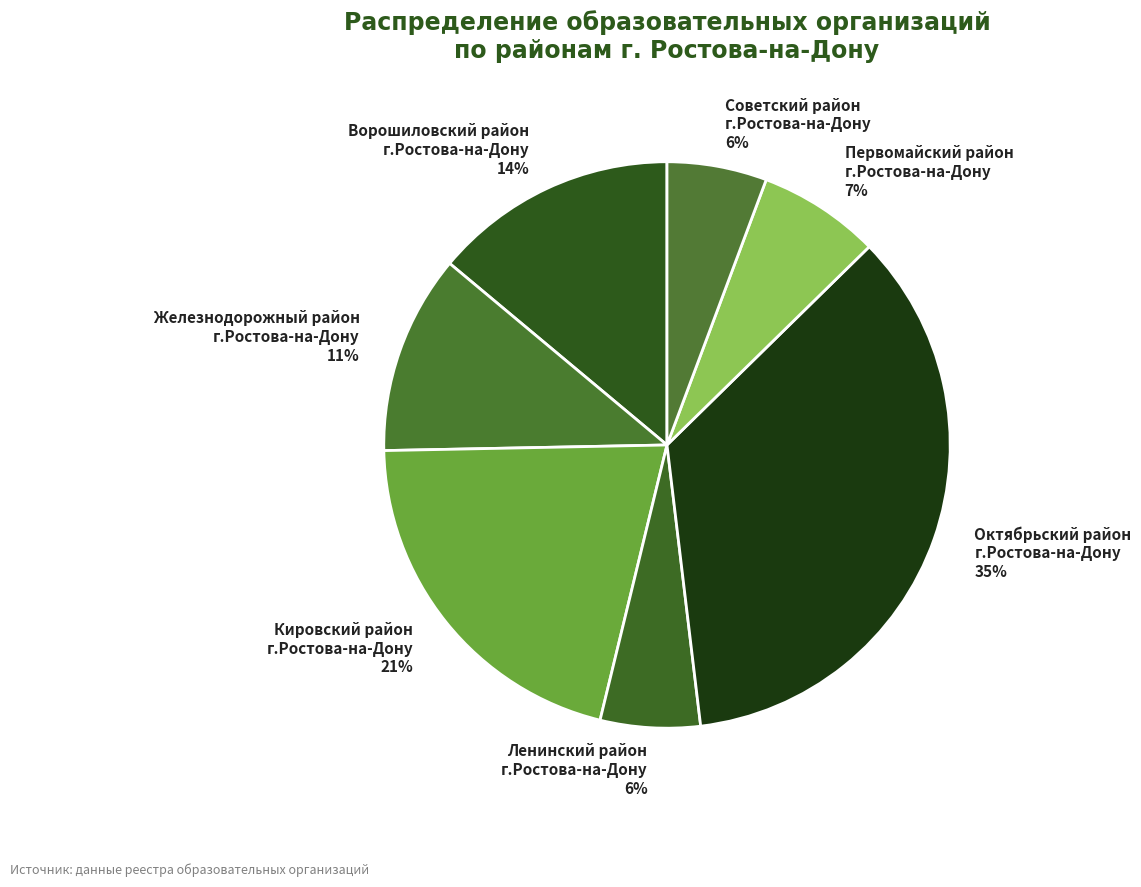

Is there any slice that represents more than half of the pie?

No